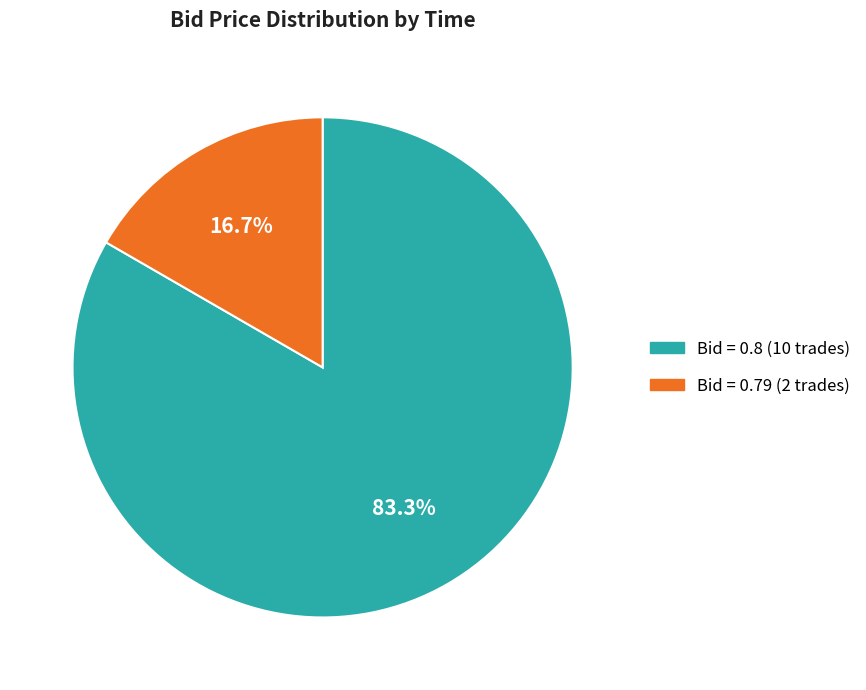

Does any single category account for the majority?

Yes